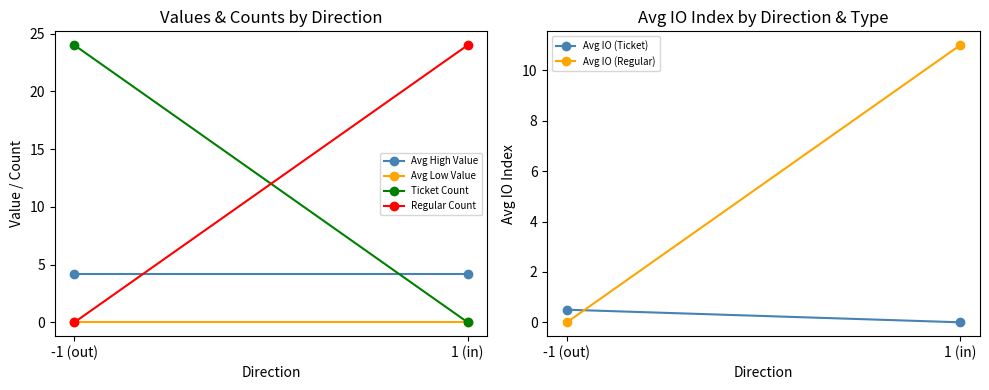

How many lines are shown in the chart?

6